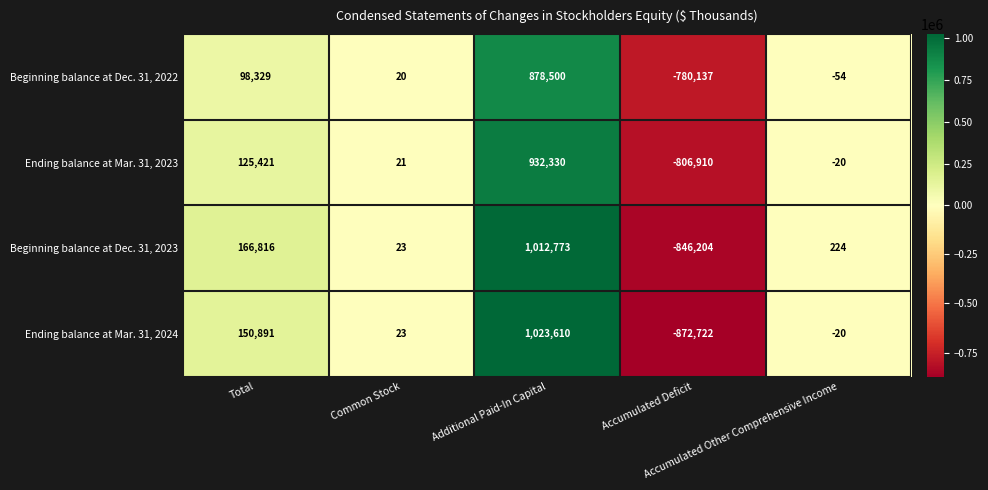

Which series has the largest total across all categories?

Beginning balance at Dec. 31, 2023